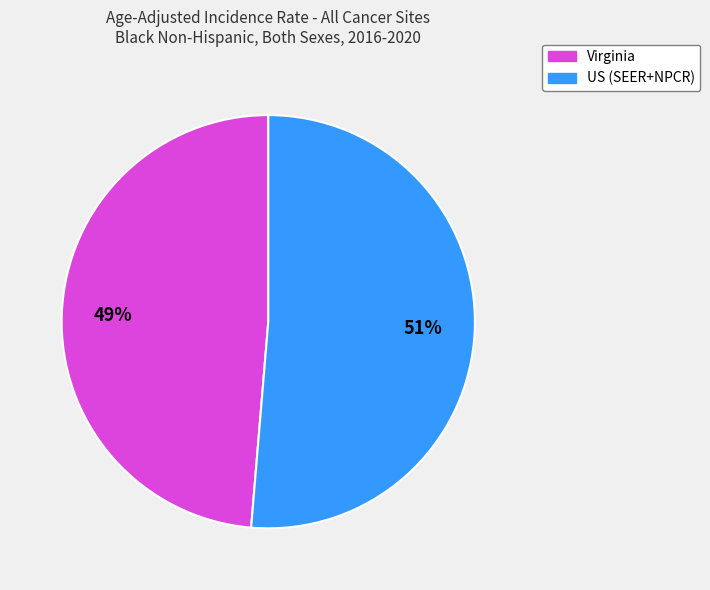

Which slice is the largest?

US (SEER+NPCR)